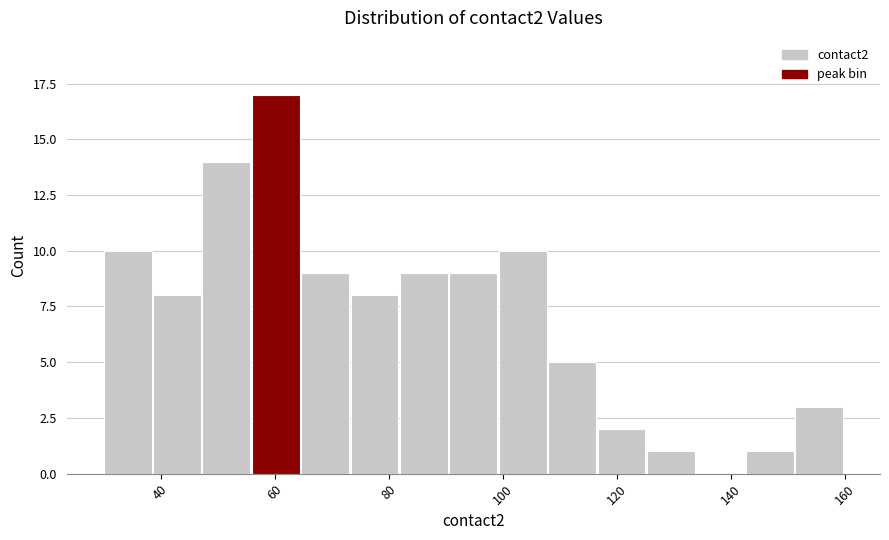

Which range on the x-axis has the tallest bar?

56 to 64